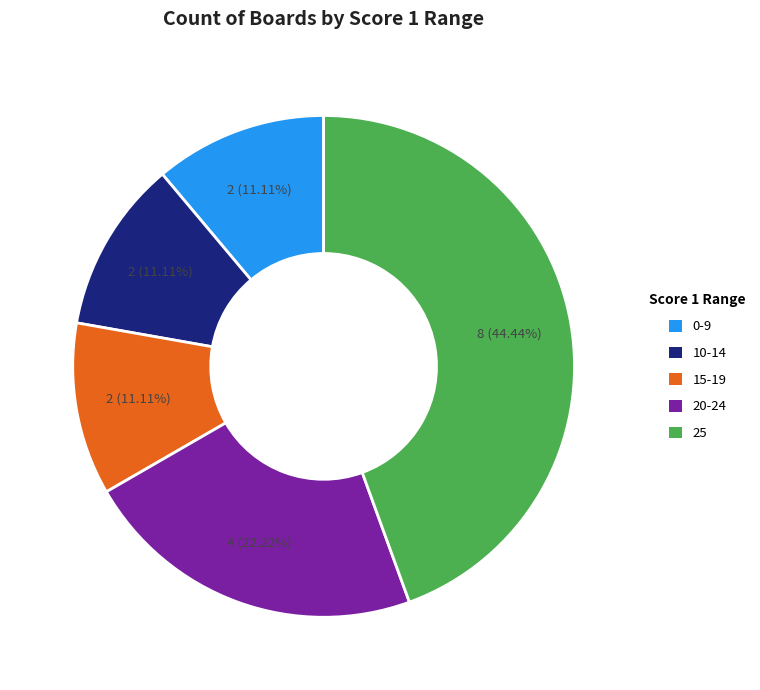

What is the largest slice in the pie chart?

25